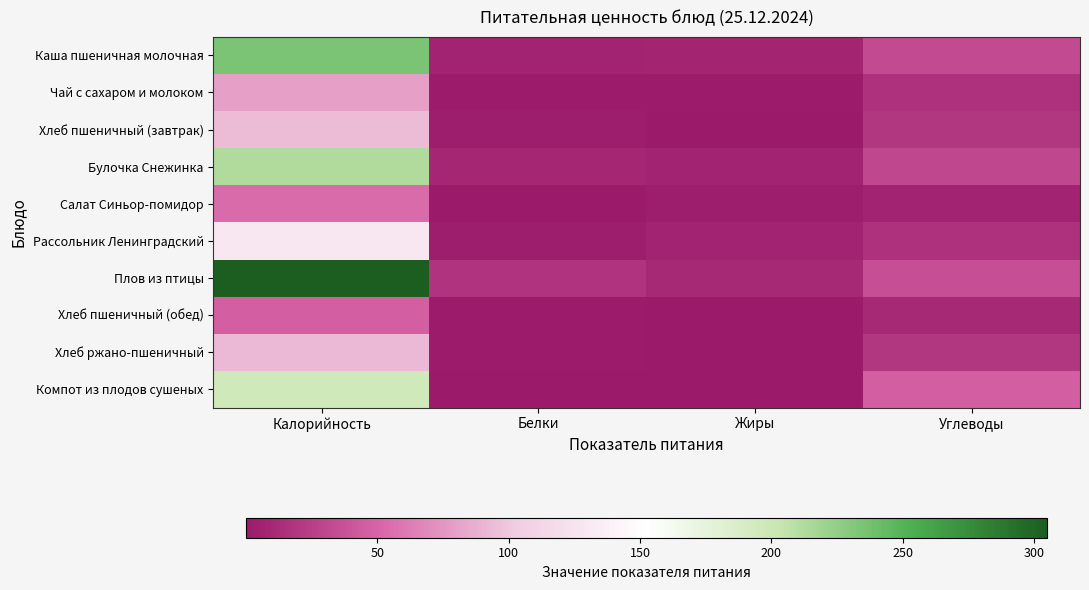

Reading right to left, list all the values displayed in this chart.

Каша пшеничная молочная: Углеводы=33.2	Жиры=8.3	Белки=6.5	Калорийность=234.0
Чай с сахаром и молоком: Углеводы=15.9	Жиры=1.4	Белки=1.5	Калорийность=81.0
Хлеб пшеничный (завтрак): Углеводы=19.3	Жиры=0.4	Белки=3.2	Калорийность=93.5
Булочка Снежинка: Углеводы=30.1	Жиры=6.2	Белки=9.1	Калорийность=212.6
Салат Синьор-помидор: Углеводы=6.7	Жиры=3.1	Белки=0.1	Калорийность=54.1
Рассольник Ленинградский: Углеводы=16.0	Жиры=6.2	Белки=2.5	Калорийность=129.8
Плов из птицы: Углеводы=35.7	Жиры=10.4	Белки=16.9	Калорийность=305.0
Хлеб пшеничный (обед): Углеводы=9.7	Жиры=0.2	Белки=1.6	Калорийность=46.8
Хлеб ржано-пшеничный: Углеводы=19.8	Жиры=0.4	Белки=2.2	Калорийность=92.0
Компот из плодов сушеных: Углеводы=47.4	Жиры=0.3	Белки=1.2	Калорийность=196.4